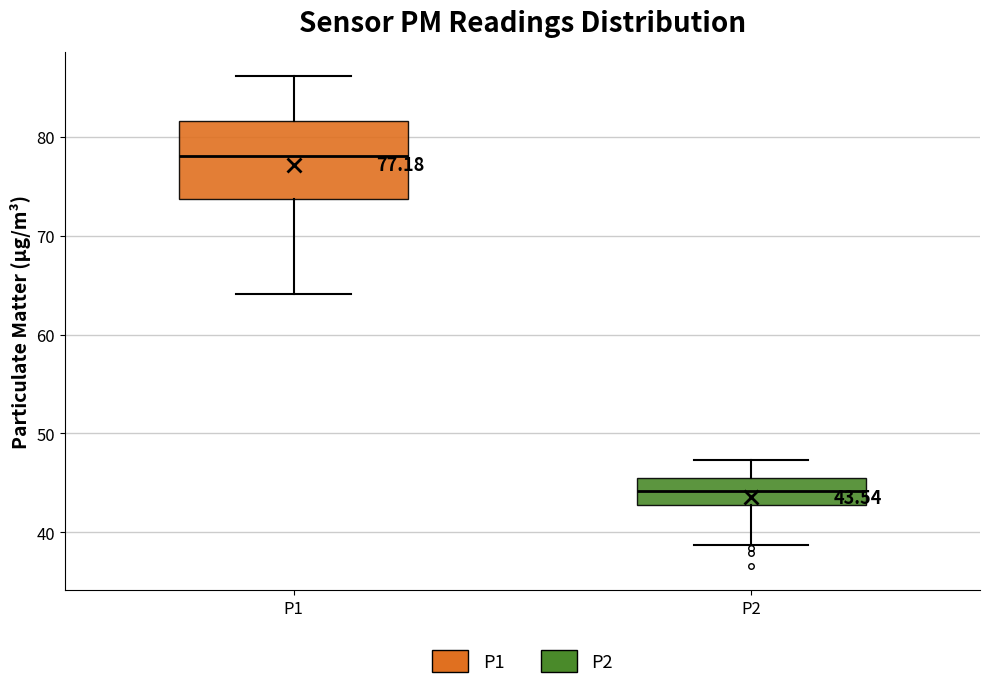

Which box has the lowest median line?

P2